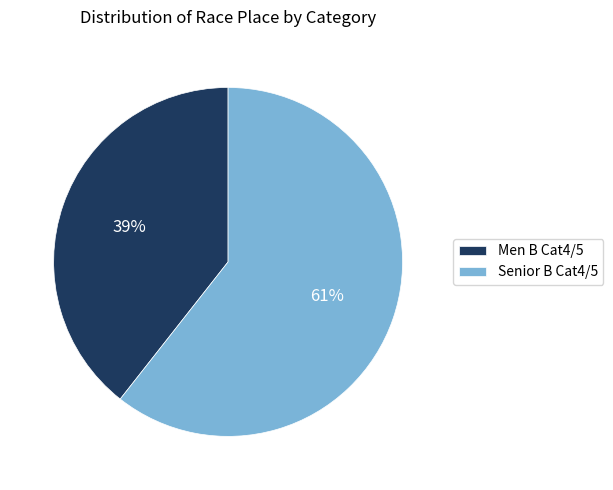

Is it true that Men B Cat4/5 is 33% of the pie?

False